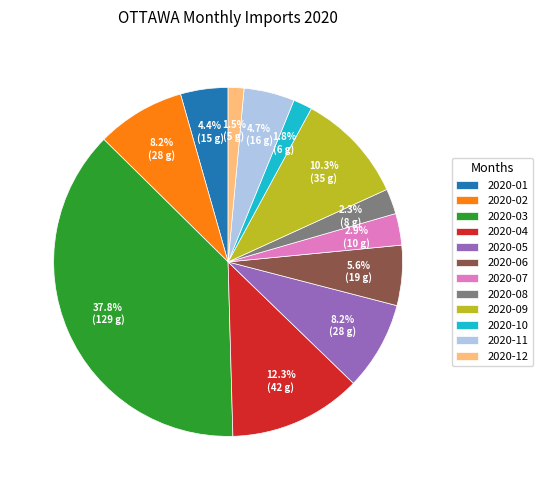

Between 2020-06 and 2020-08, which is larger?

2020-06